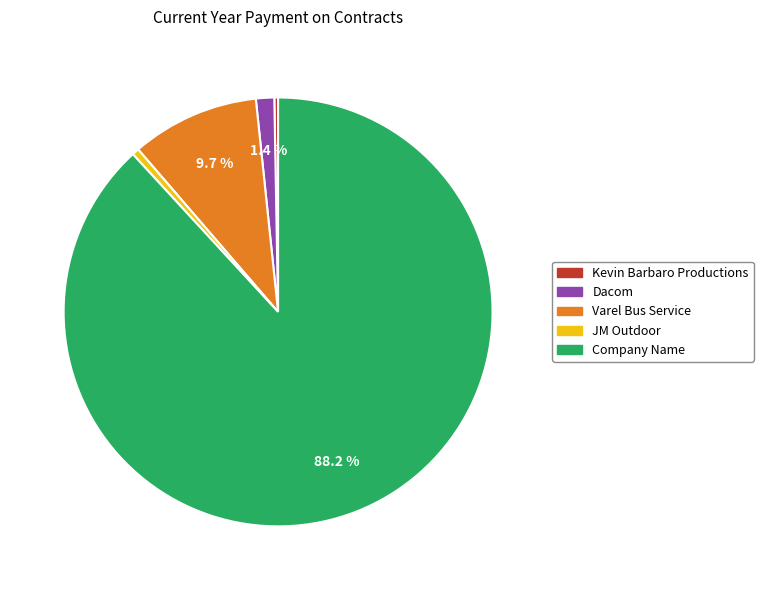

Is the sum of Varel Bus Service and JM Outdoor greater than half?

No